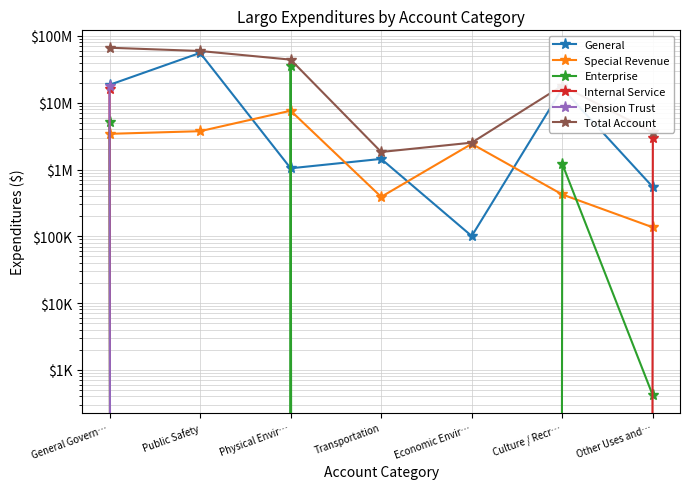

Count the number of data series in this chart.

6